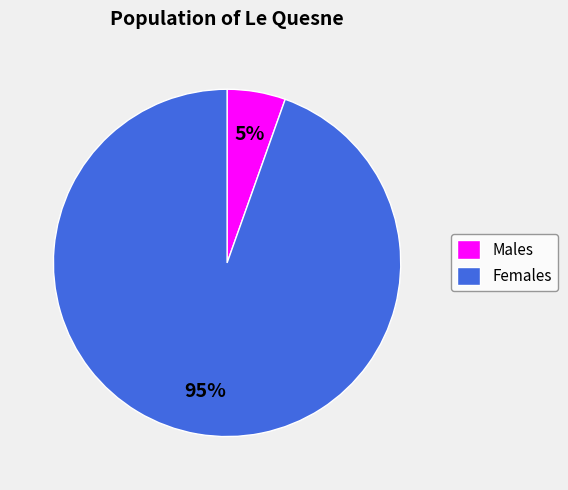

What percentage is the Males slice, to the nearest percent?

5%